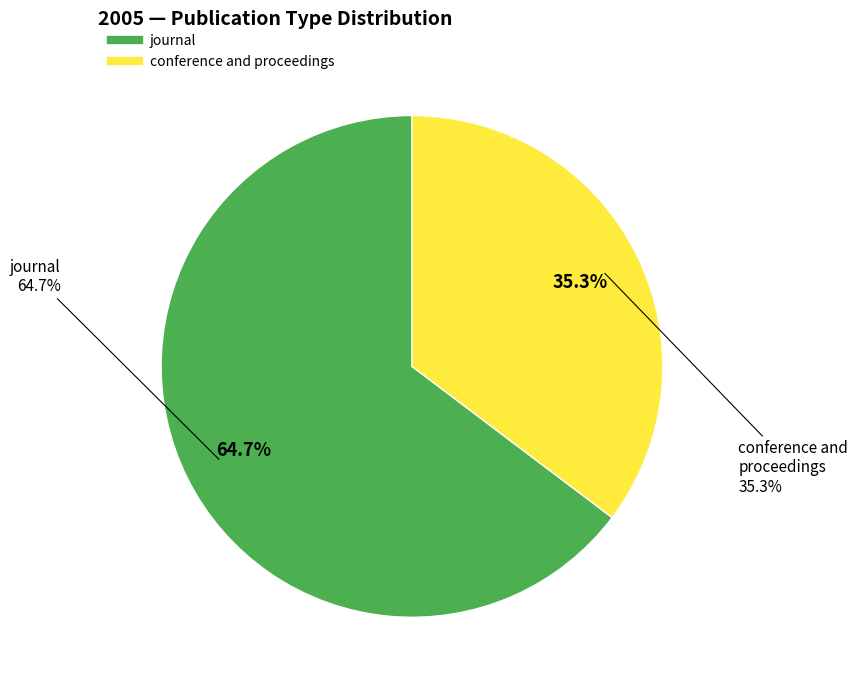

What is the majority slice?

journal